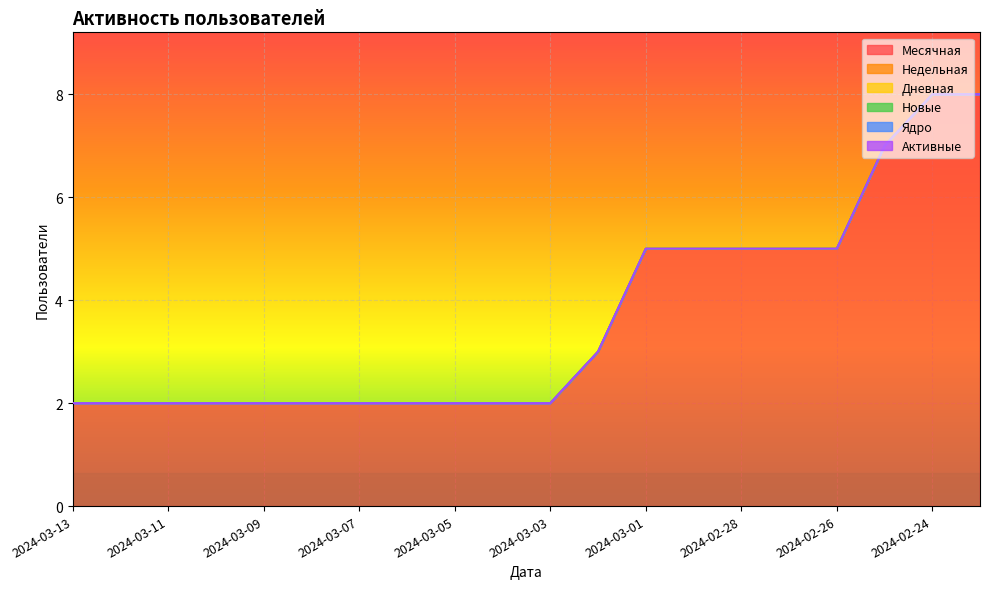

At which label does Месячная reach its minimum?

2024-03-13